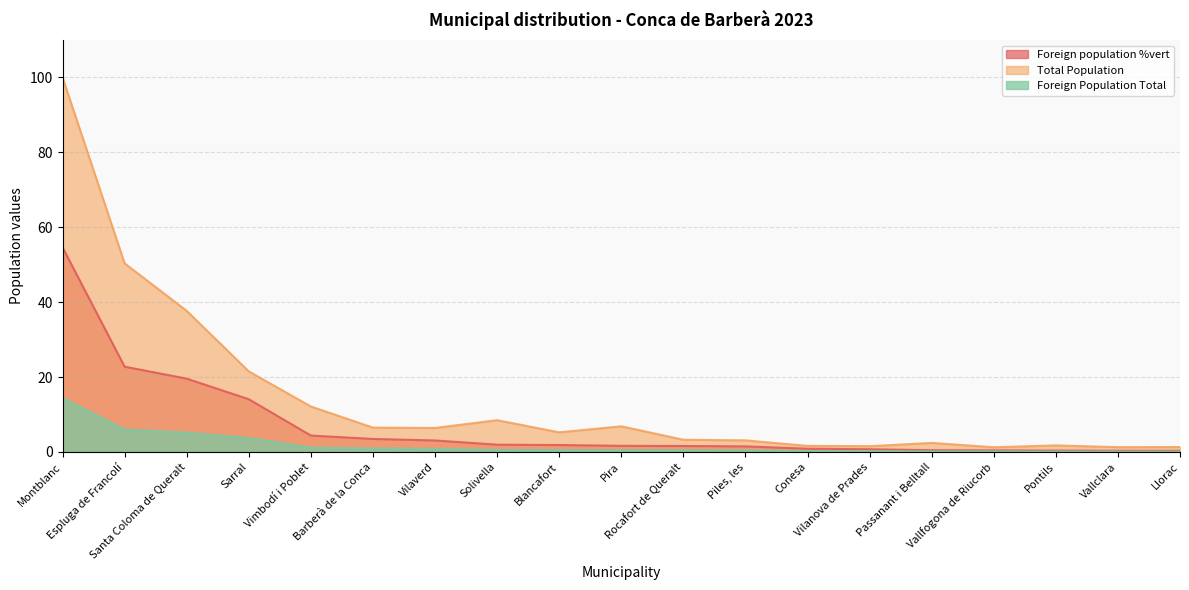

What is the sum of all Total Population values?

272.5